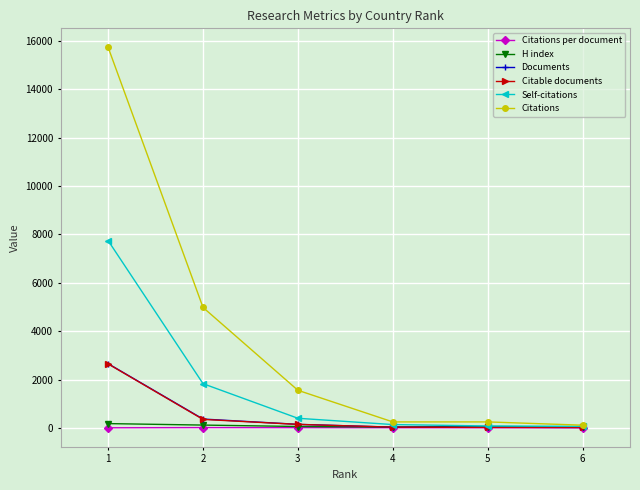

Which series has the largest total across all categories?

Citations